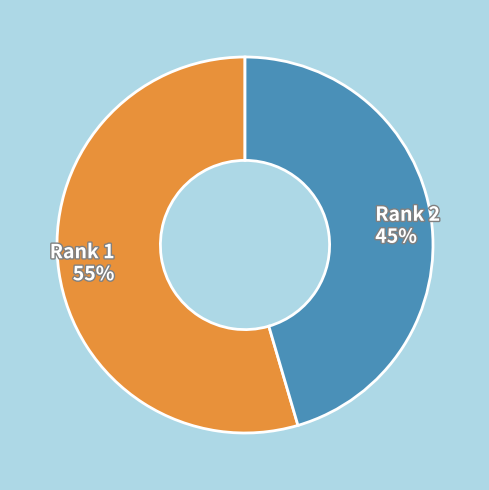

The Rank 2 slice represents 58% of the pie. True or false?

False